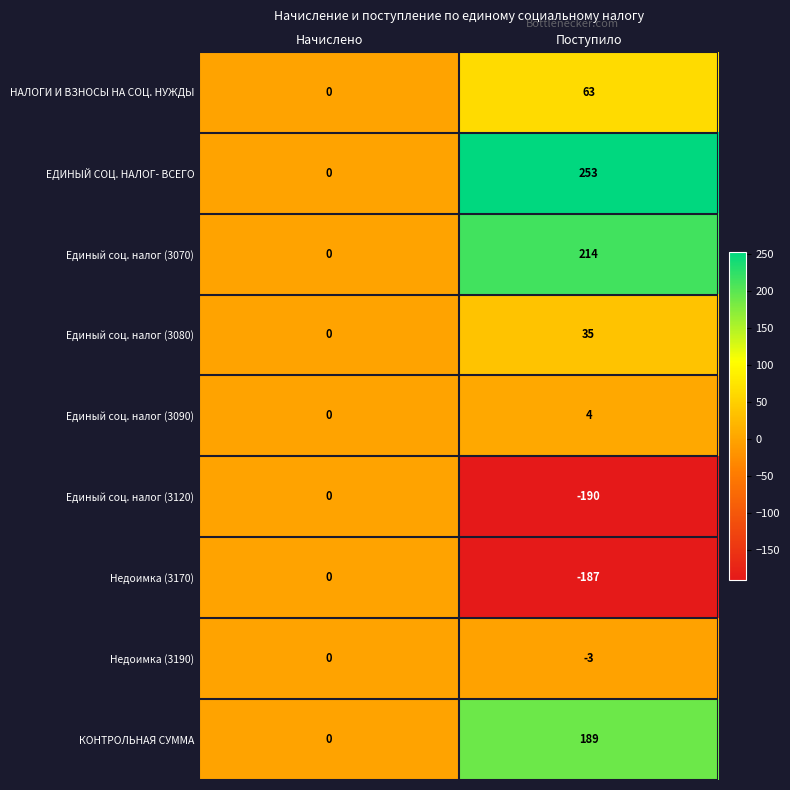

At which label is НАЛОГИ И ВЗНОСЫ НА СОЦ. НУЖДЫ closest to 31?

Начислено